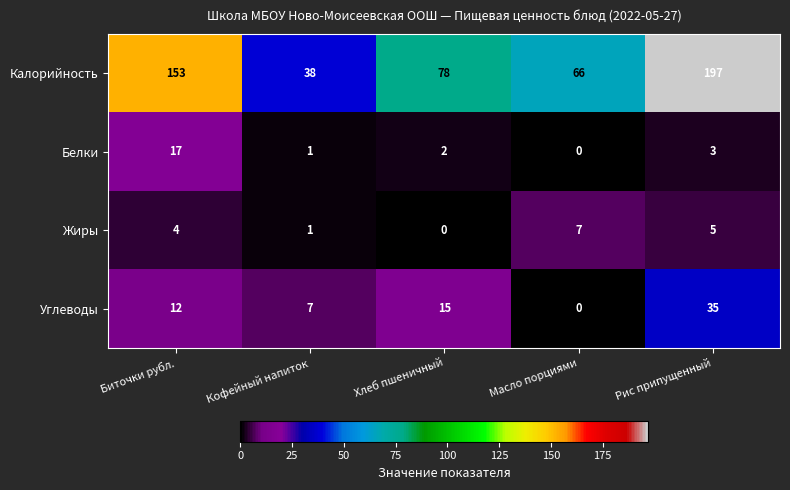

The value of Калорийность at Кофейный напиток is 38. True or false?

True